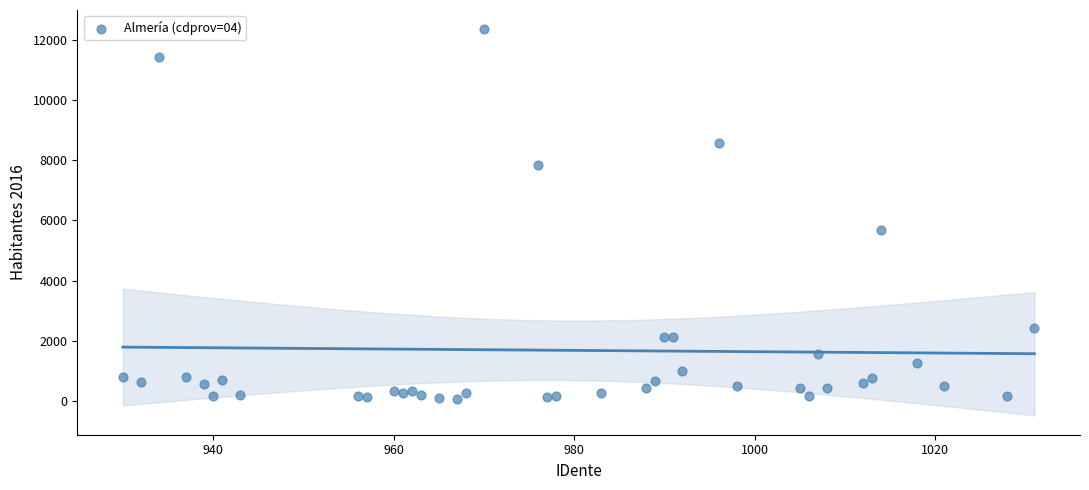

What Y value in the scatter plot is closest to 6208?

5676